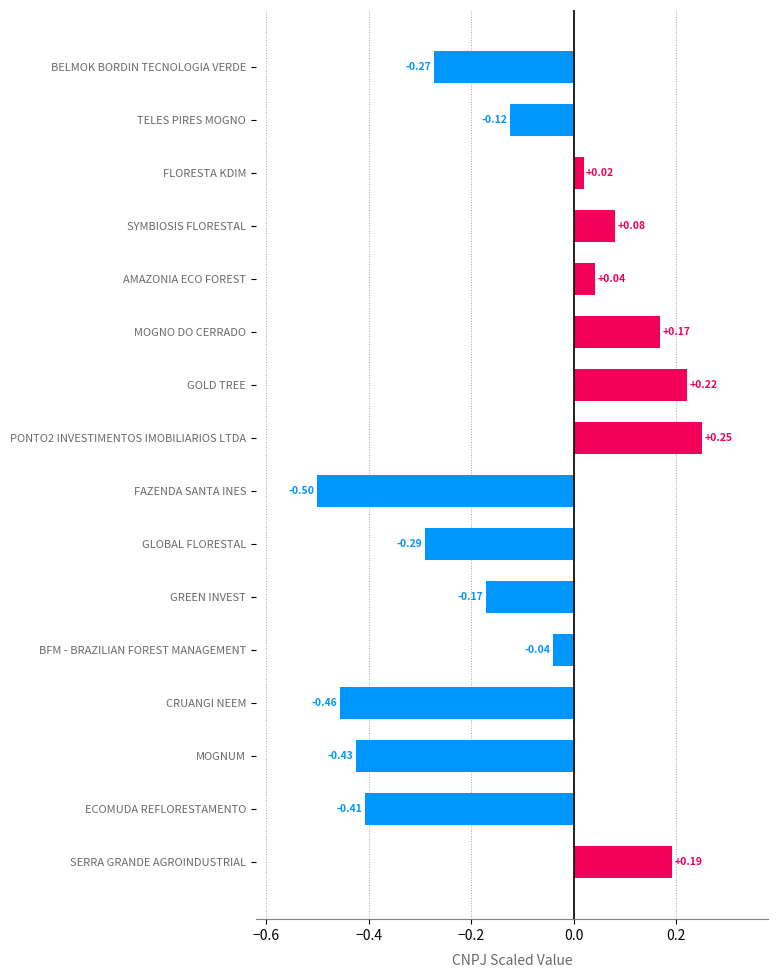

Between GLOBAL FLORESTAL and BFM - BRAZILIAN FOREST MANAGEMENT, which is larger?

BFM - BRAZILIAN FOREST MANAGEMENT